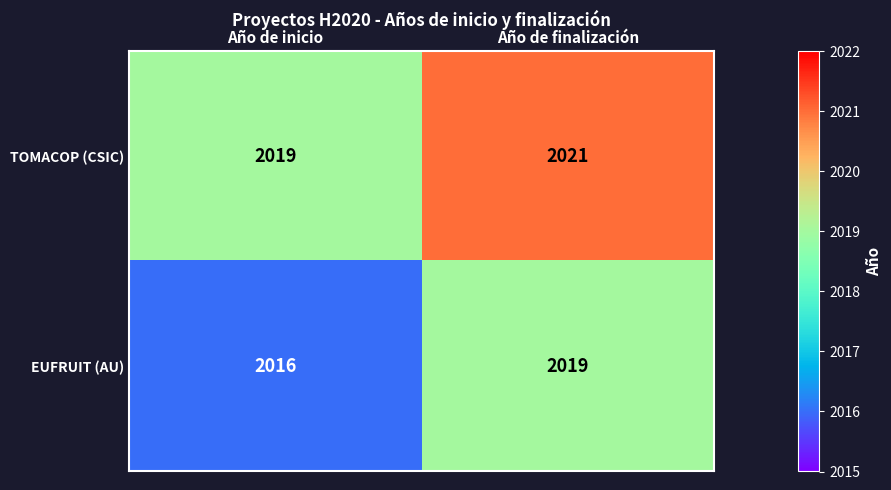

The EUFRUIT (AU) series shows 2019 at Año de finalización. True or false?

True